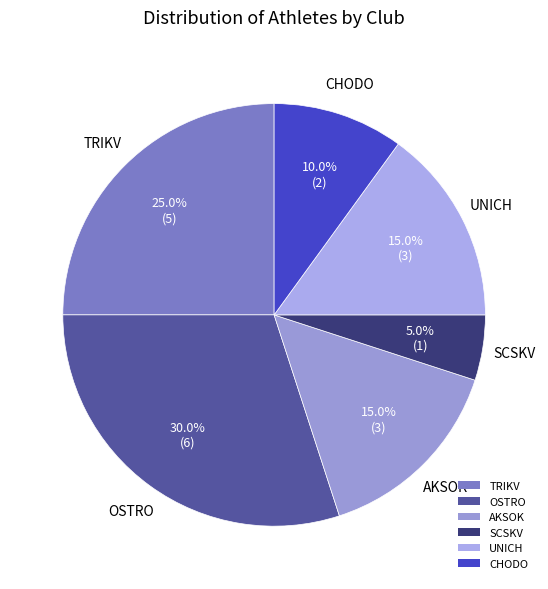

Which slice is the smallest?

SCSKV